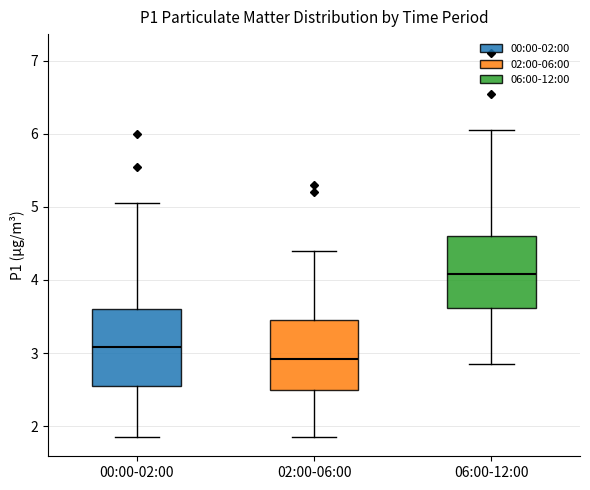

Where does the upper whisker of the box for 02:00-06:00 end on the y-axis? The values are not printed on the chart, so give them approximately, as read against the axis.

4.4